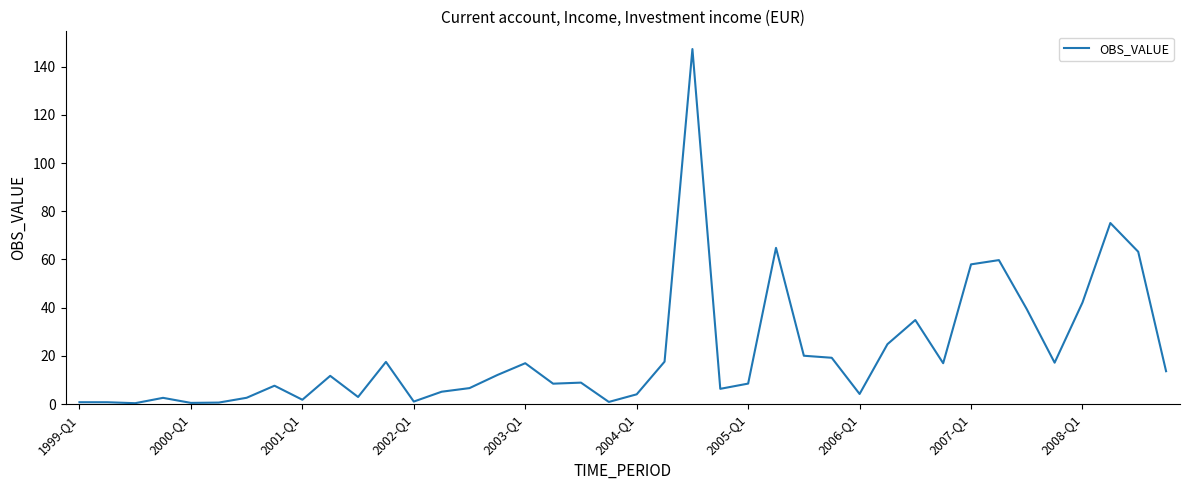

What is the maximum value shown in the chart?

147.3